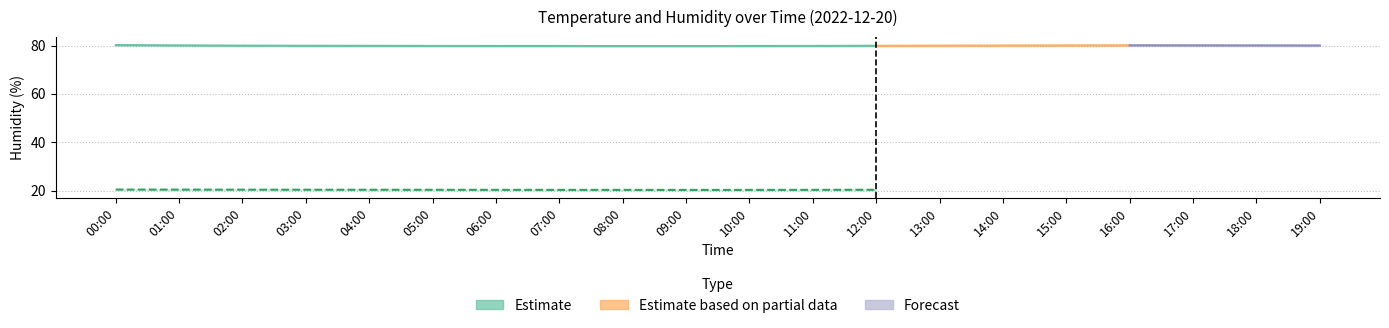

True or false: temperature and humidity_lower intersect in this chart.

False